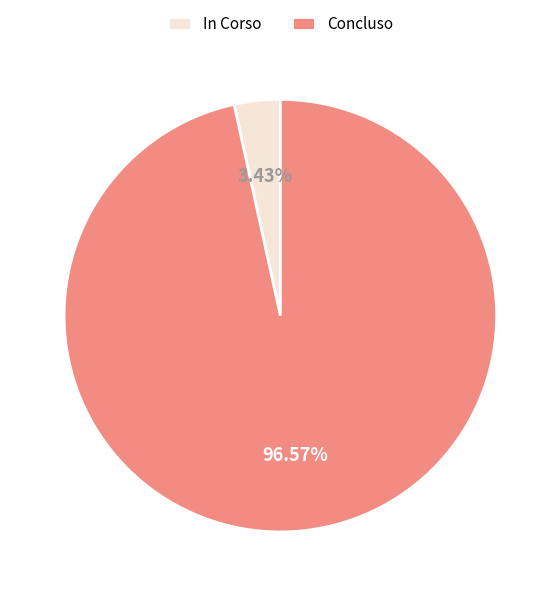

What percentage is the In Corso slice, to the nearest percent?

3%